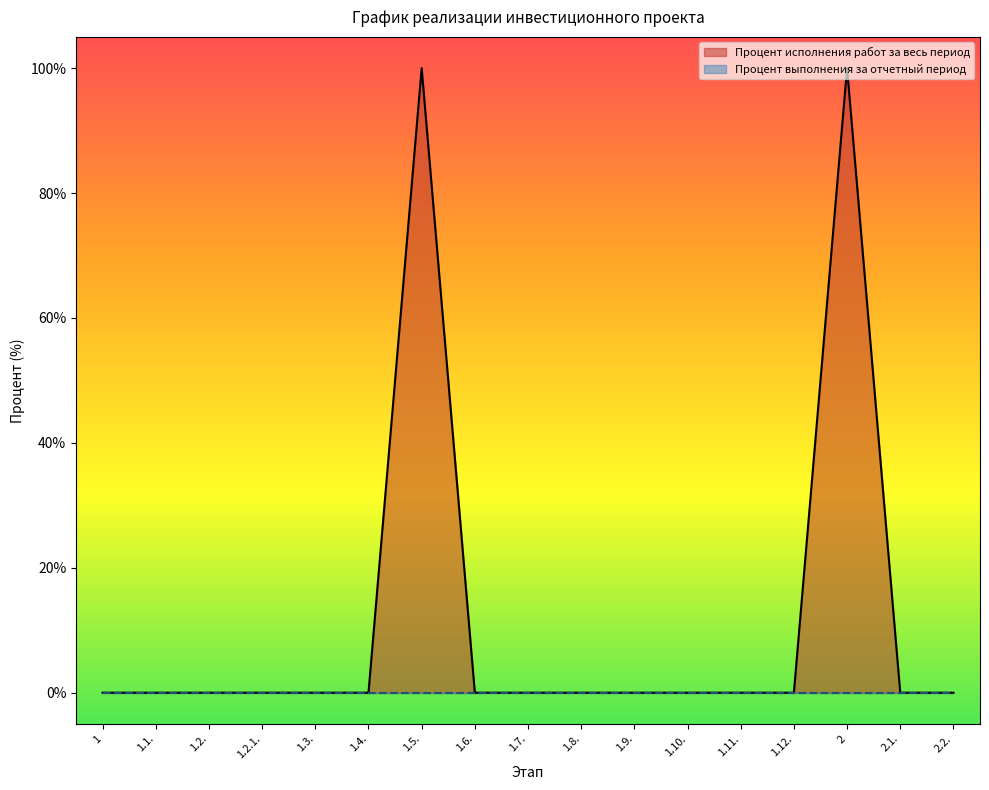

What is the difference between the maximum and minimum values?

100